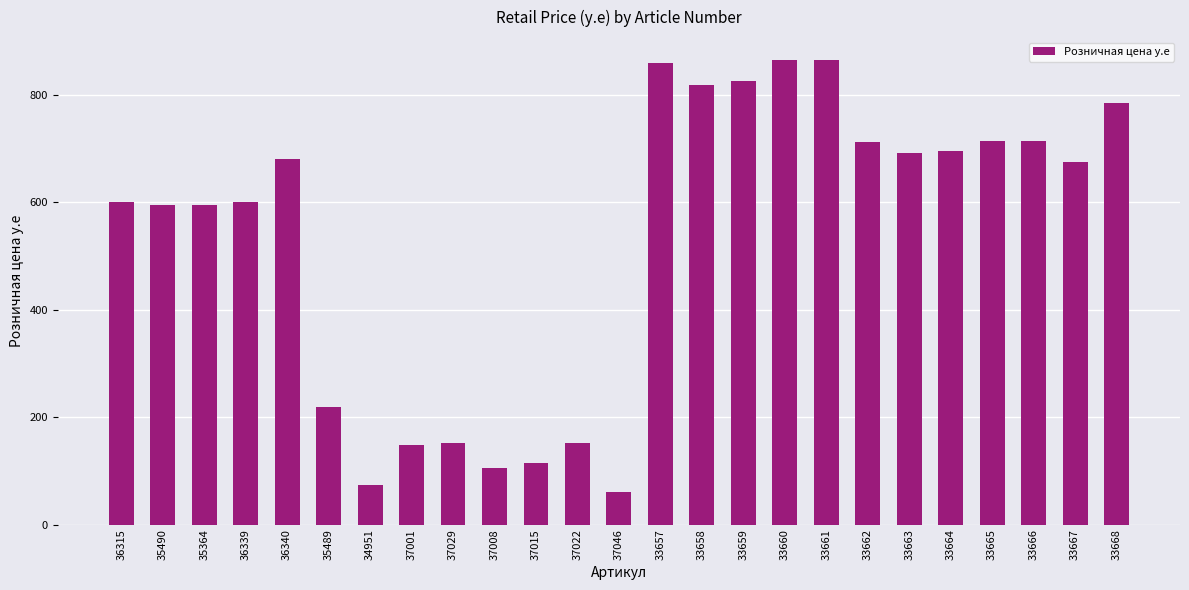

Read the value at 36340.

680.0